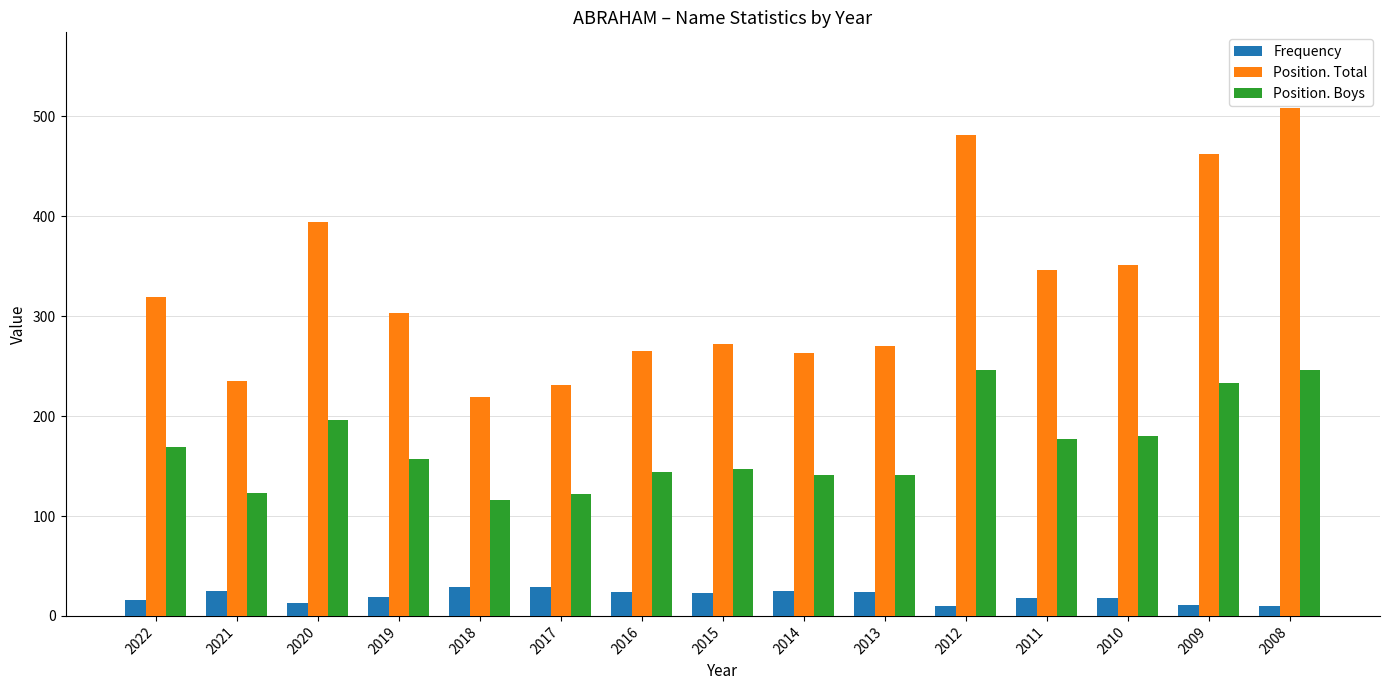

What is the difference between the Position. Boys values at 2012 and 2019?

89